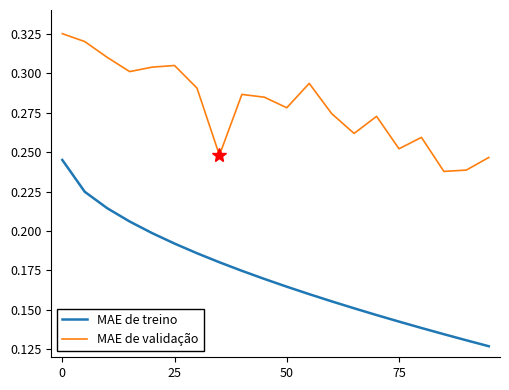

Does the chart have visible grid lines?

No